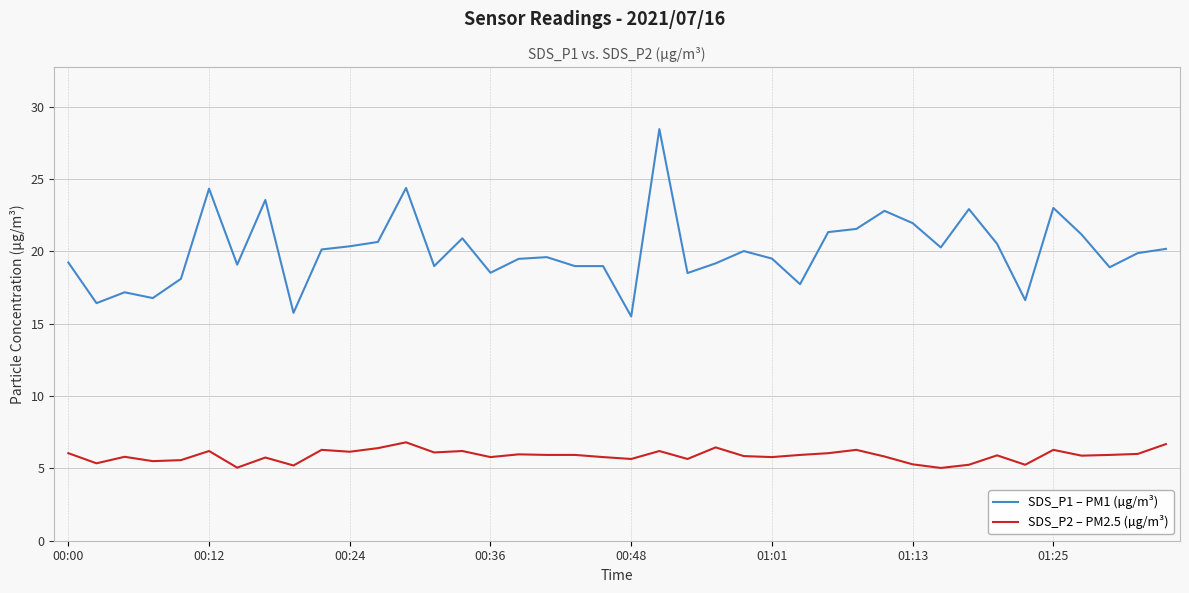

What is the lowest value of the SDS_P2 – PM2.5 (µg/m³) series?

5.0